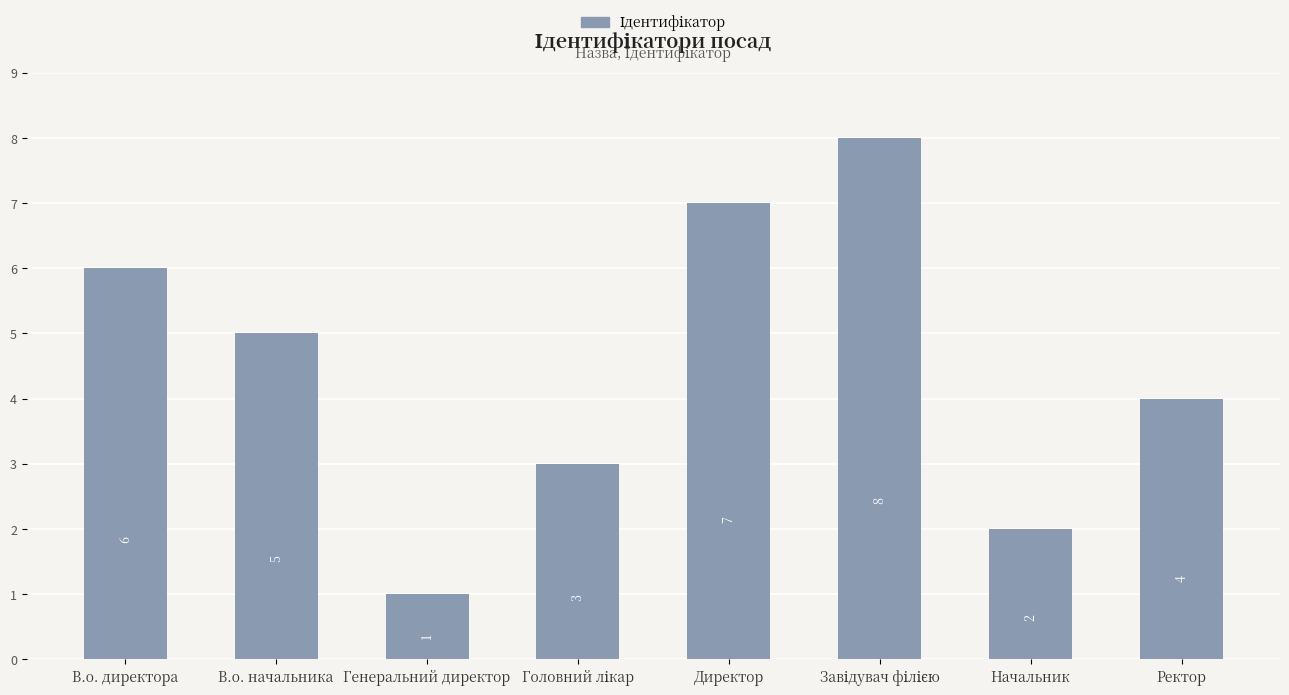

What is the change in value from Генеральний директор to Начальник?

+1